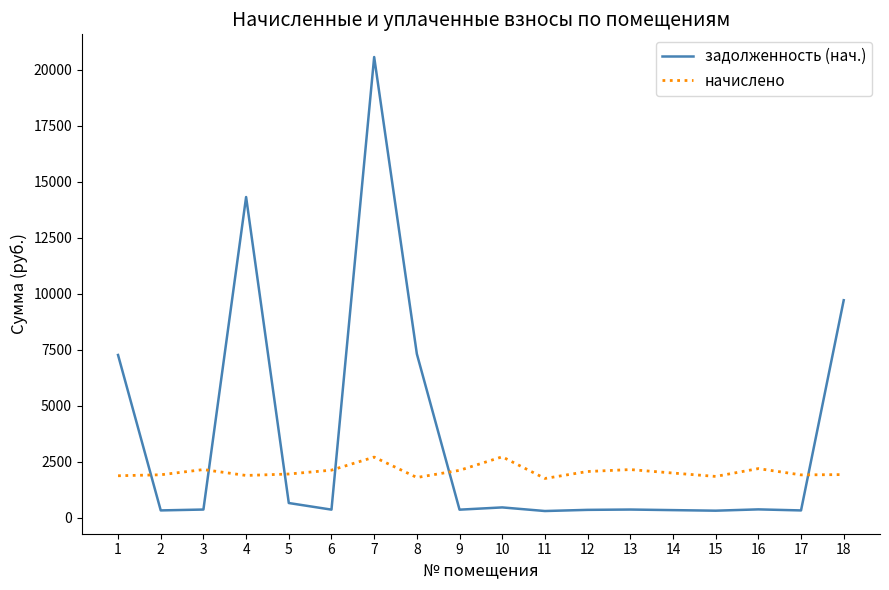

Which series ends up on top after the final intersection of начислено and задолженность (нач.)?

задолженность (нач.)